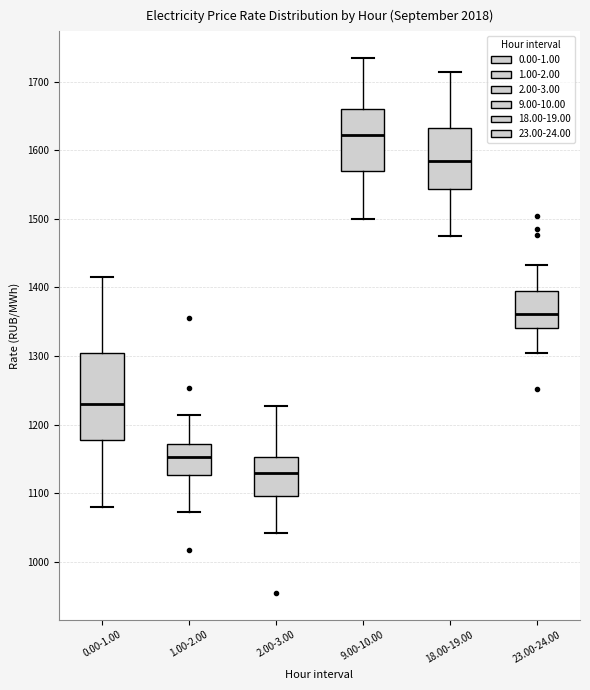

Reading left to right, read every box against the y-axis: the position of its median line, the range the box covers, and the ends of its whiskers. The values are not printed on the chart, so give them approximately, as read against the axis.

0.00-1.00: median 1230, box 1180 to 1300, whiskers 1080 to 1410
1.00-2.00: median 1150, box 1130 to 1170, whiskers 1070 to 1210
2.00-3.00: median 1130, box 1100 to 1150, whiskers 1040 to 1230
9.00-10.00: median 1620, box 1570 to 1660, whiskers 1500 to 1730
18.00-19.00: median 1580, box 1540 to 1630, whiskers 1470 to 1710
23.00-24.00: median 1360, box 1340 to 1400, whiskers 1300 to 1430